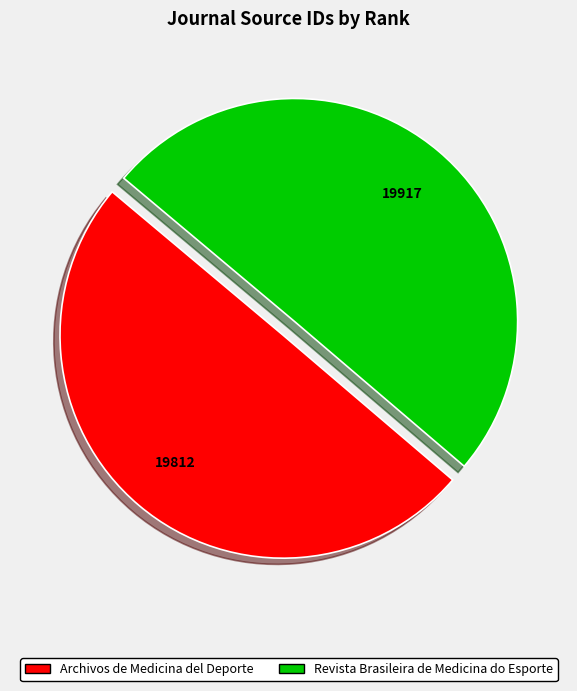

Approximately how many times larger is the value at Archivos de Medicina del Deporte compared to Revista Brasileira de Medicina do Esporte?

1.0